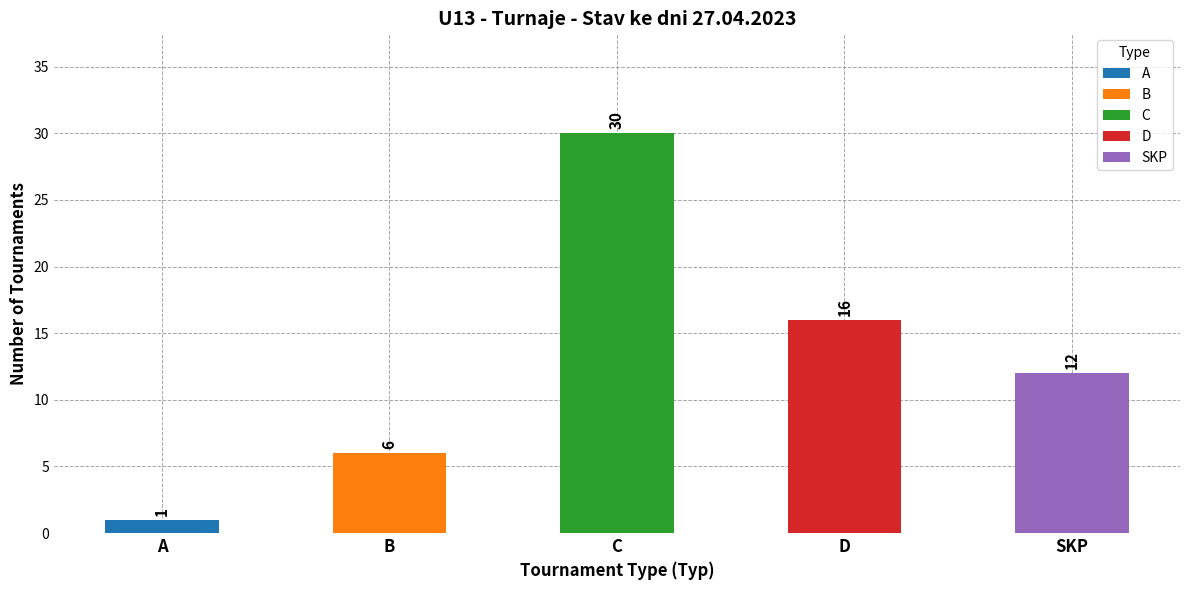

What is the sum of all values?

65